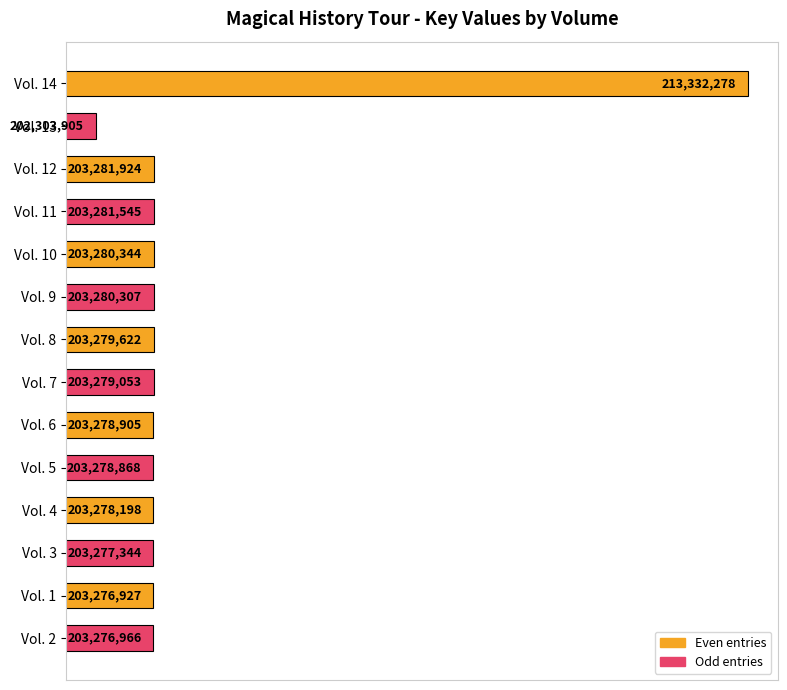

What is the difference between the maximum and minimum values?

11028373